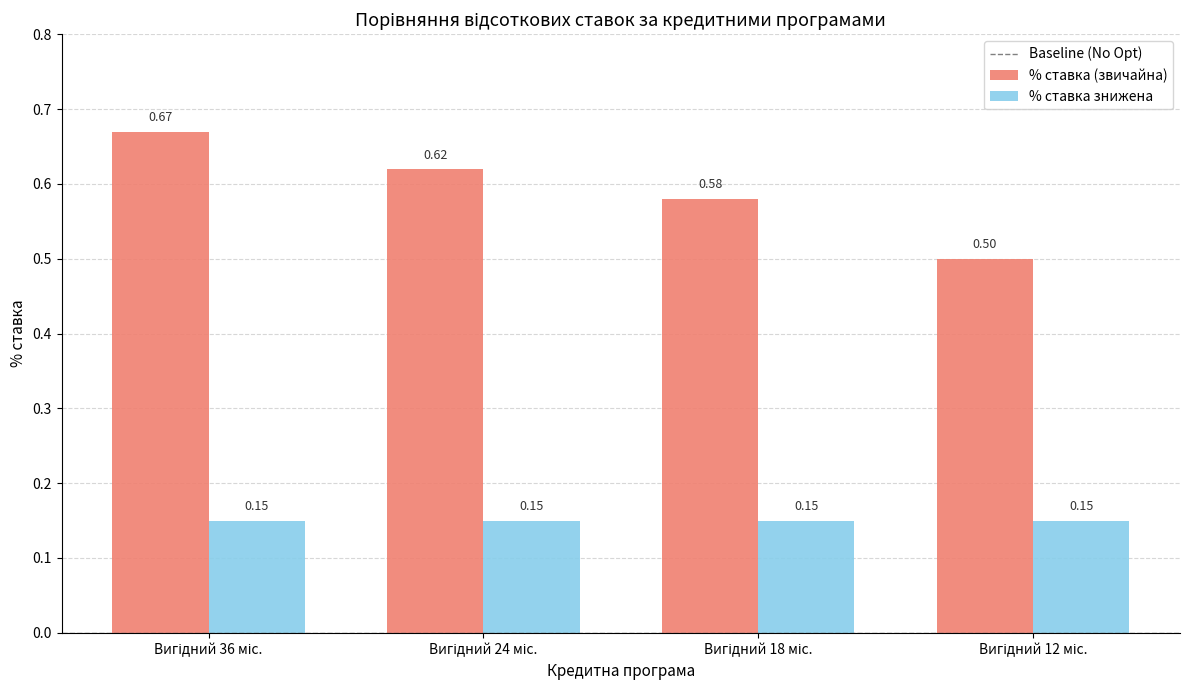

What is the sum of all % ставка (звичайна) values?

2.4